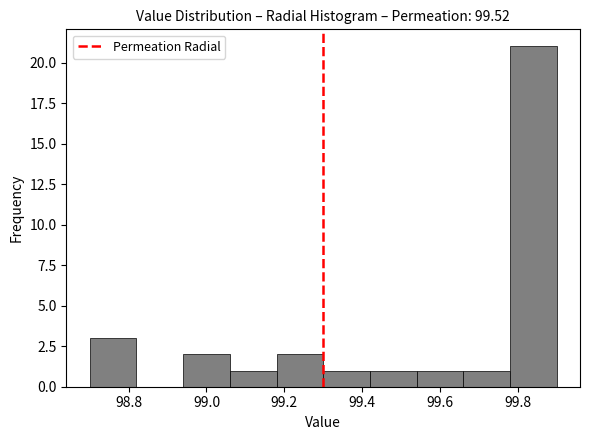

Which range on the x-axis has the tallest bar?

99.78 to 99.90